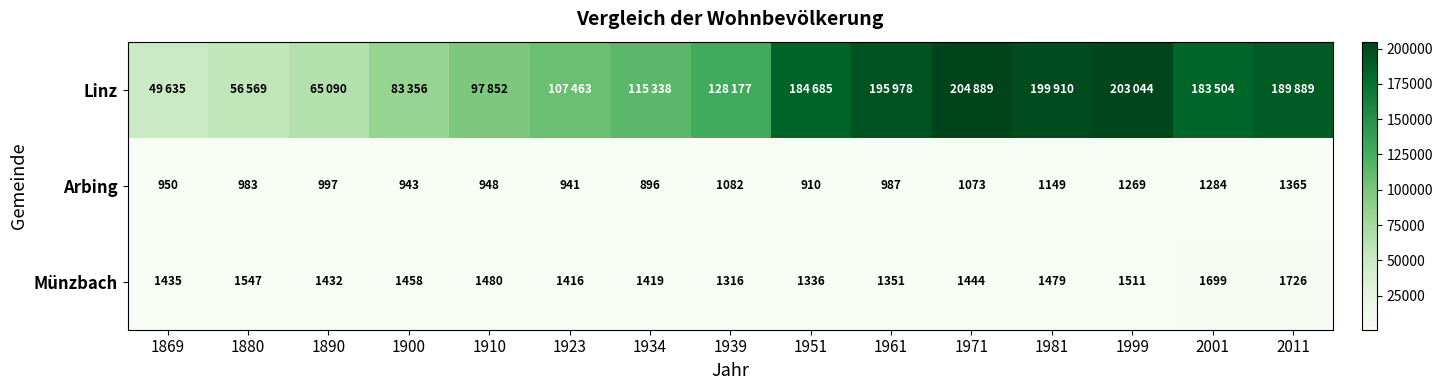

Which category has the highest value across all series?

1971